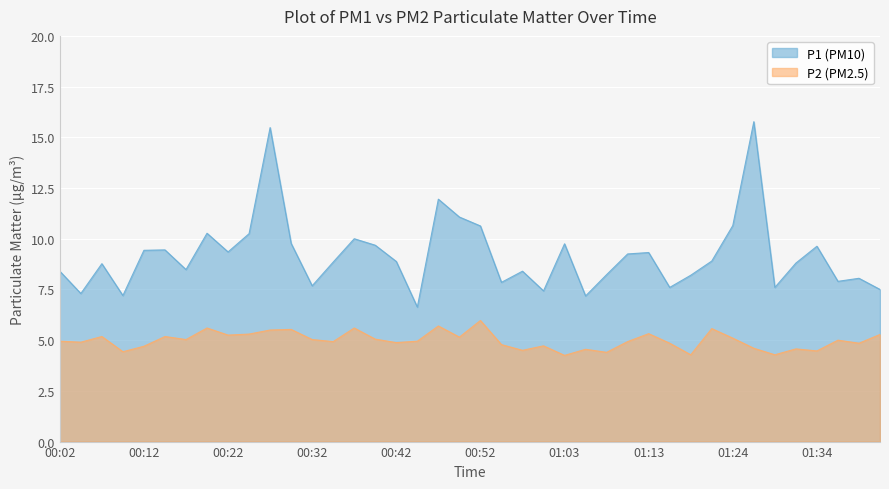

Between 01:05 and 00:42, which is larger?

00:42